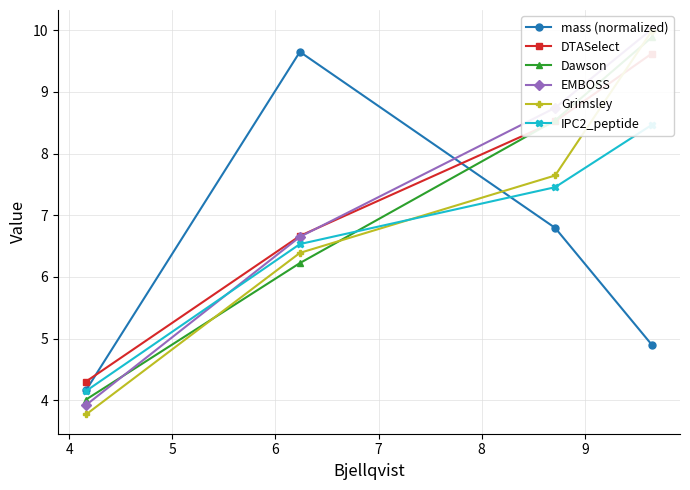

What is the maximum value for EMBOSS?

10.0